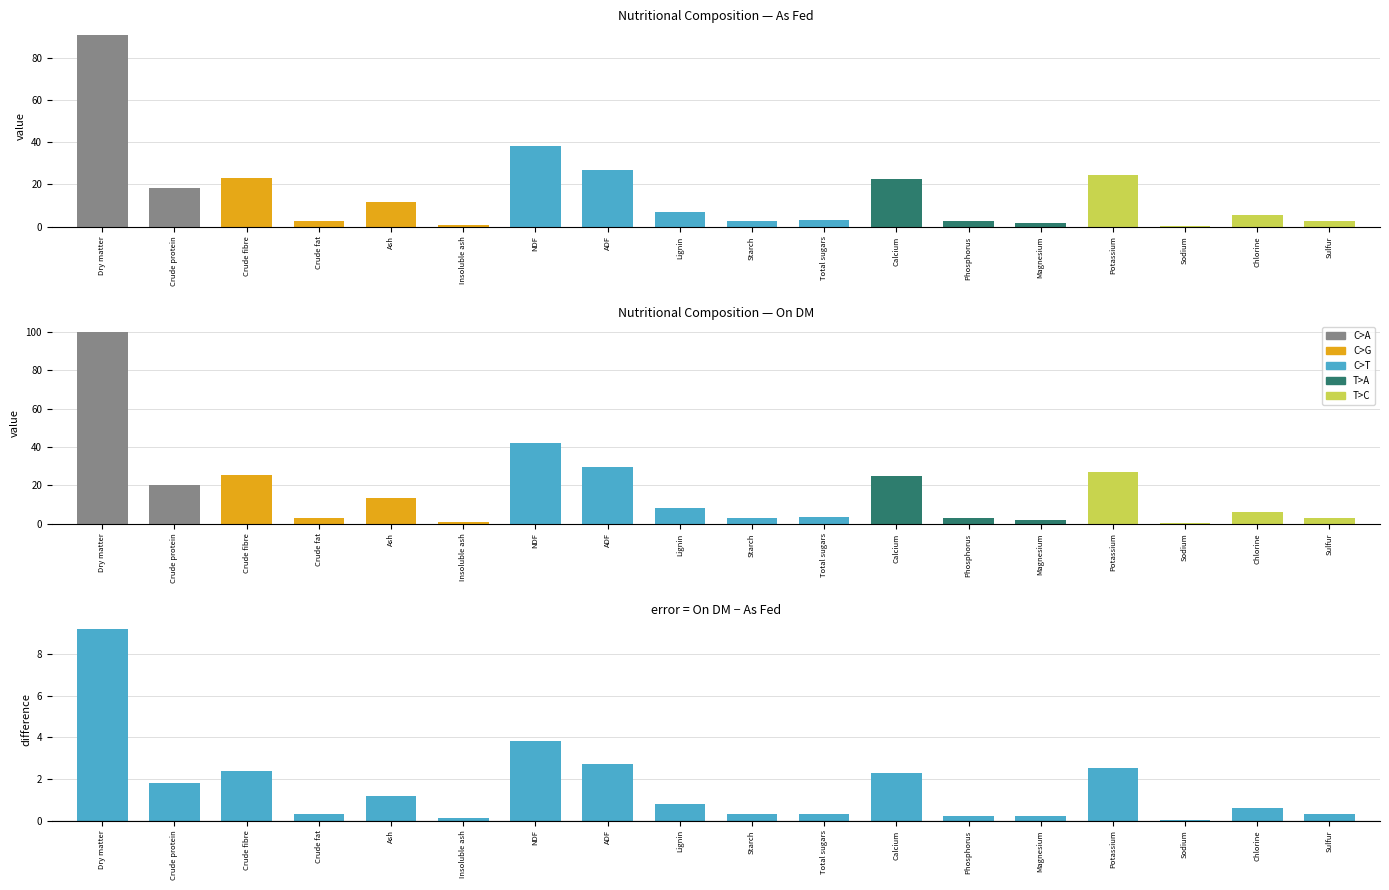

Is the value of On DM at Crude fat greater than the value of As fed at Potassium?

No